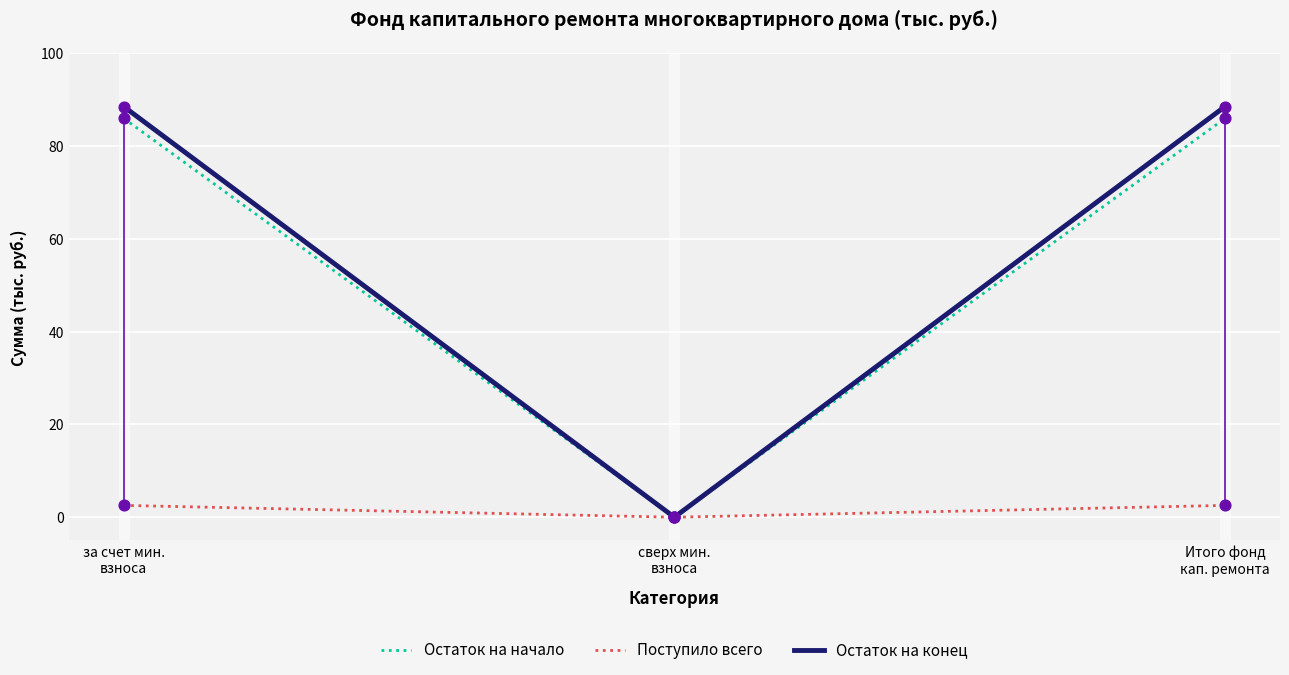

Which series has the largest total across all categories?

Остаток на конец